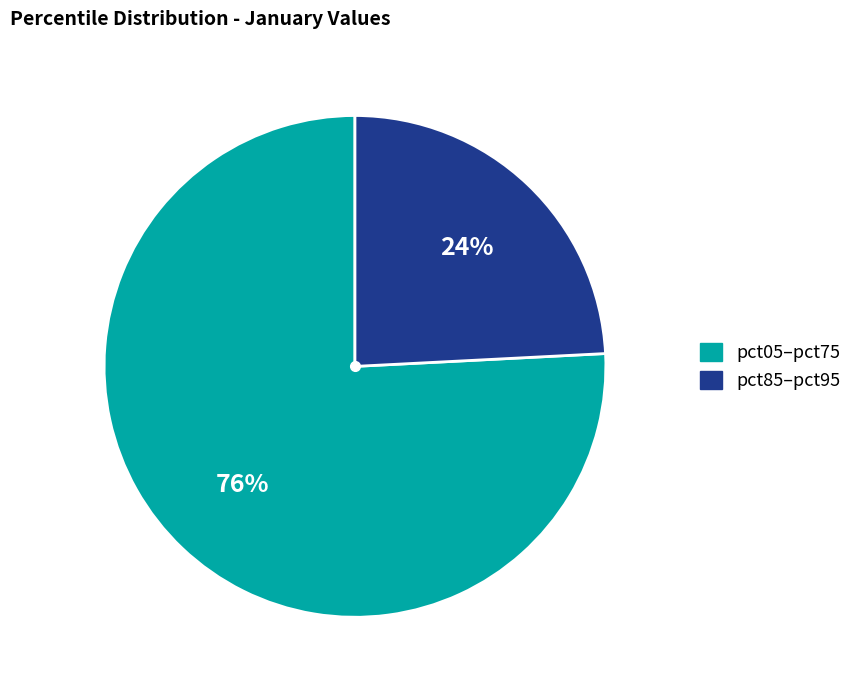

To the nearest percent, what is the difference between the largest and smallest slice percentages?

52%